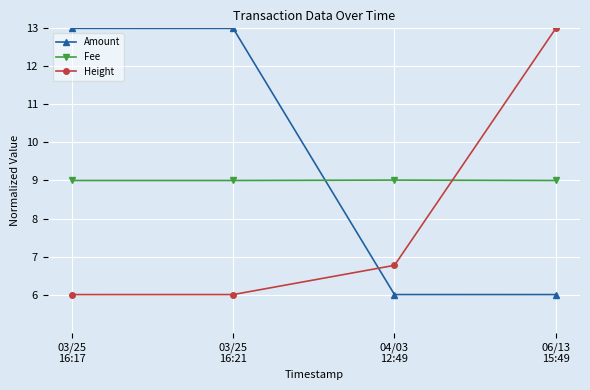

Is it true that Amount equals 6.0 at 06/13
15:49?

True